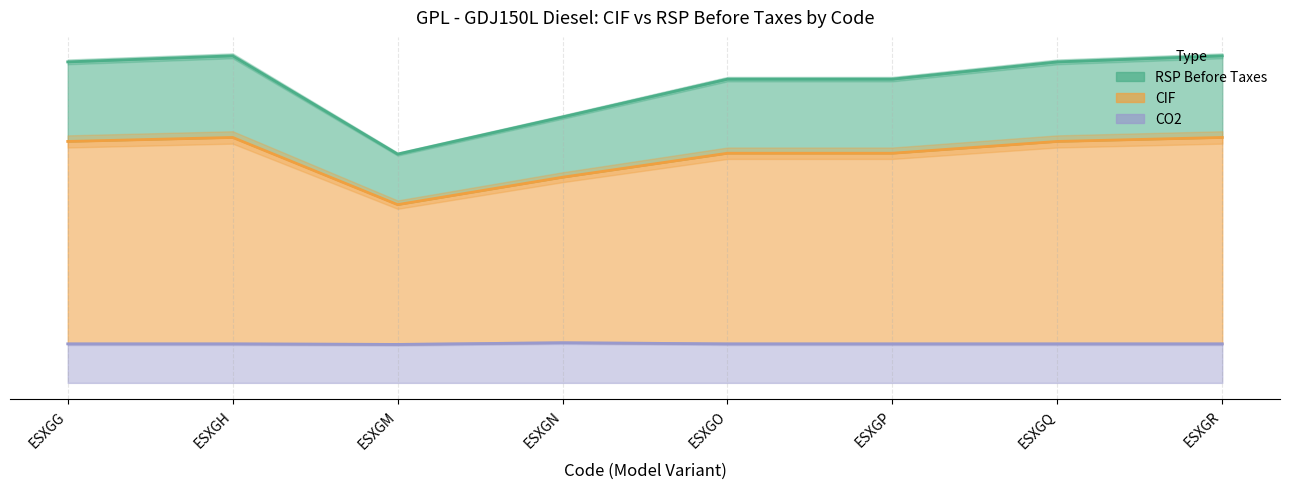

Which category has the highest value across all series?

ESXGH